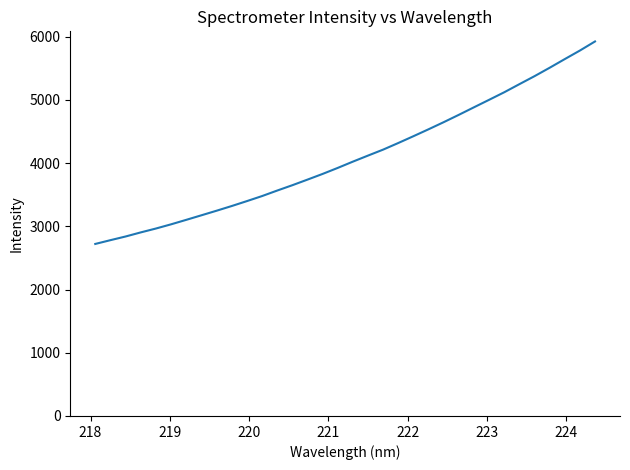

What is the minimum value shown in the chart?

2721.6